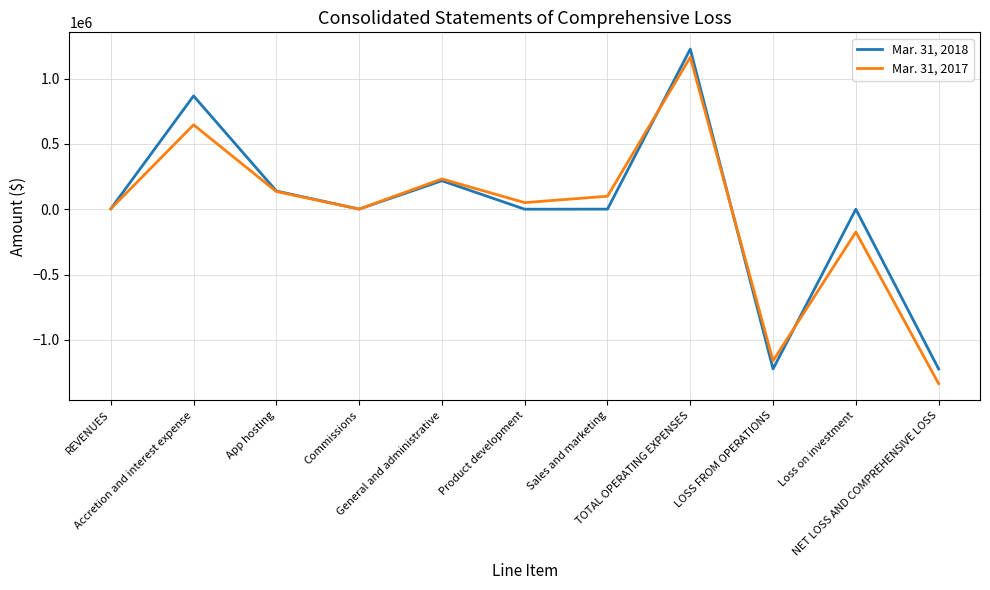

What are all the series names shown in the legend?

Mar. 31, 2018, Mar. 31, 2017